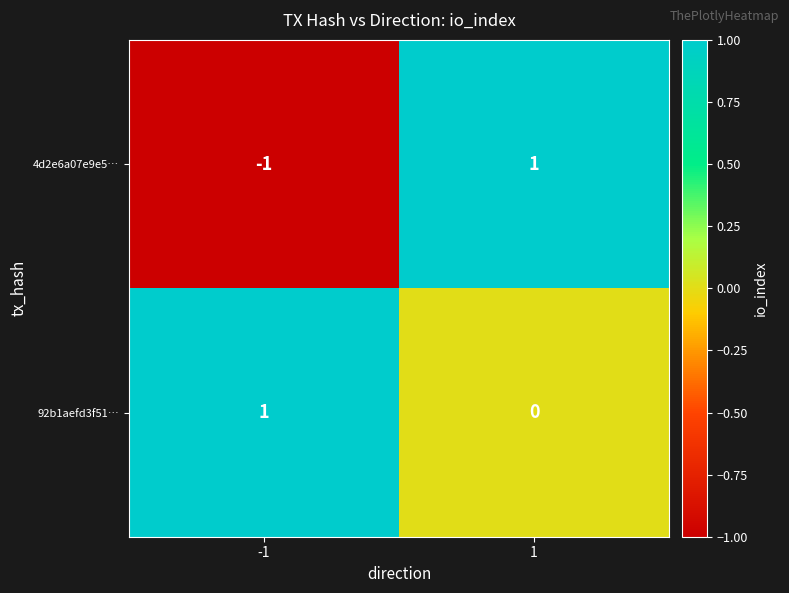

Which series has the largest total across all categories?

92b1aefd3f51…